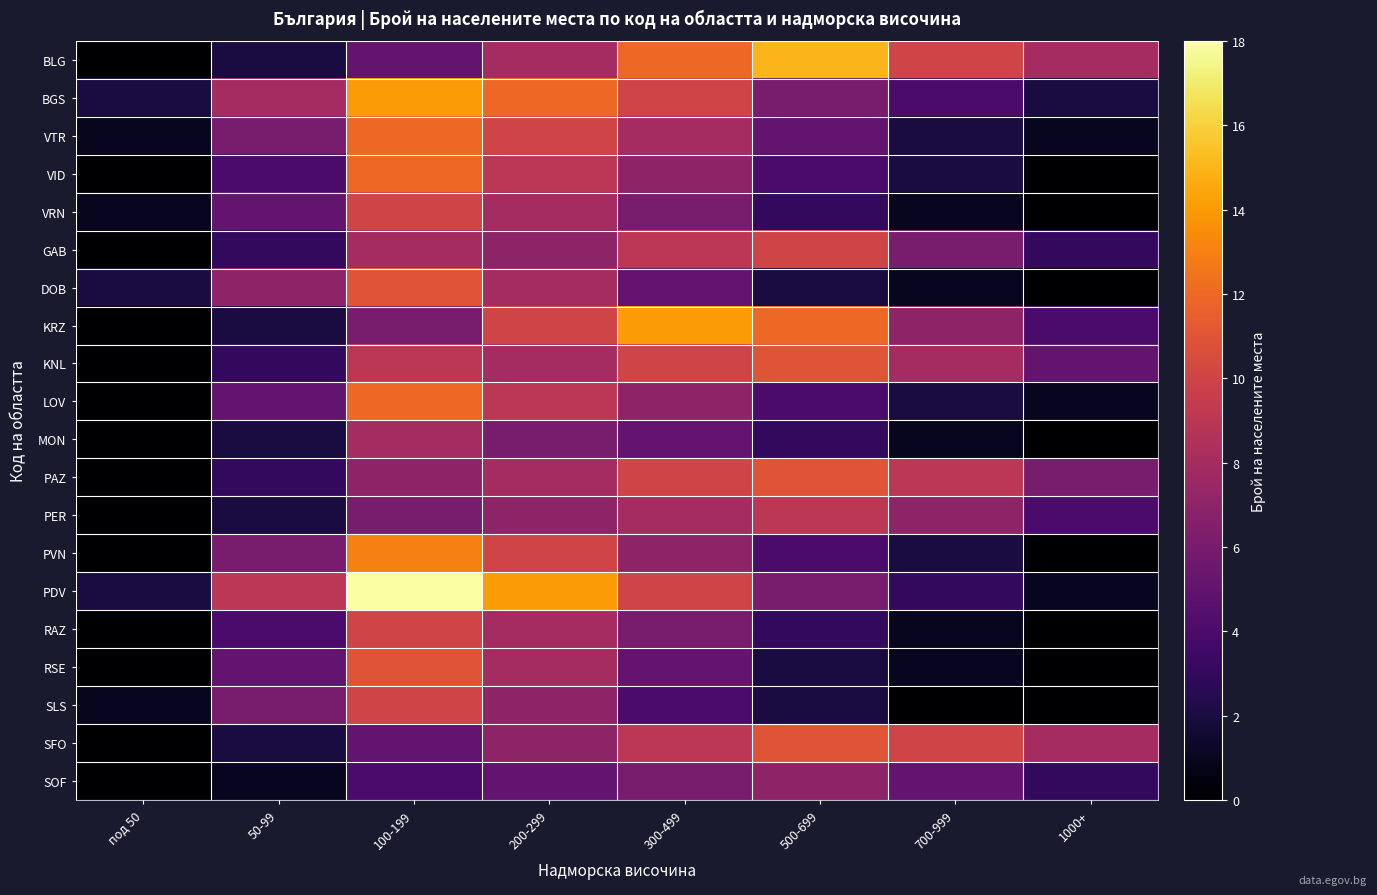

At 500-699, list the series in order from smallest to largest.

DOB, RSE, SLS, VRN, MON, RAZ, VID, LOV, PVN, VTR, BGS, PDV, SOF, PER, GAB, KNL, PAZ, SFO, KRZ, BLG